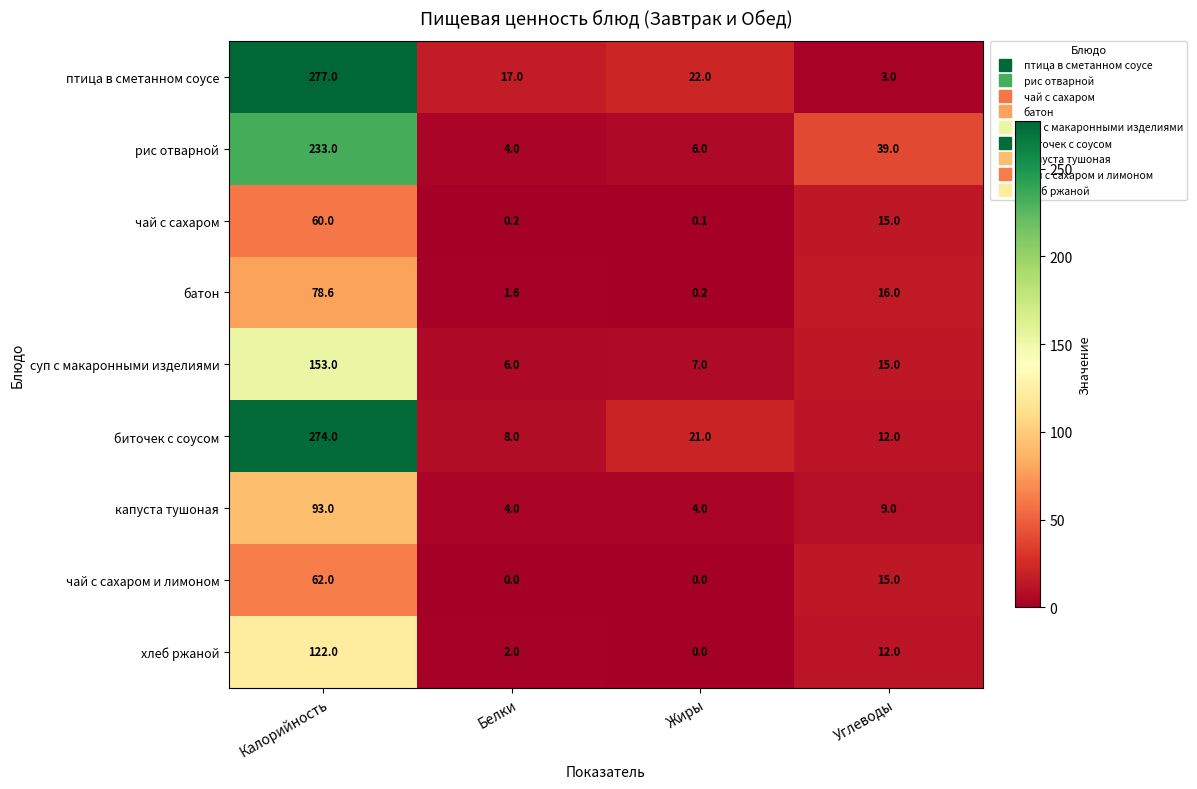

What is the greatest value displayed?

277.0